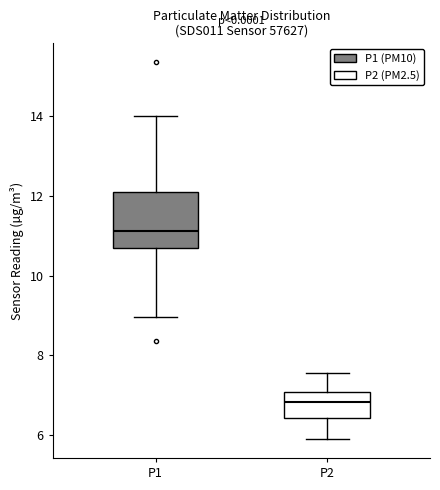

Reading left to right, read every box against the y-axis: the position of its median line, the range the box covers, and the ends of its whiskers. The values are not printed on the chart, so give them approximately, as read against the axis.

P1: median 11.2, box 10.6 to 12.0, whiskers 9.0 to 14.0
P2: median 6.8, box 6.4 to 7.0, whiskers 6.0 to 7.6